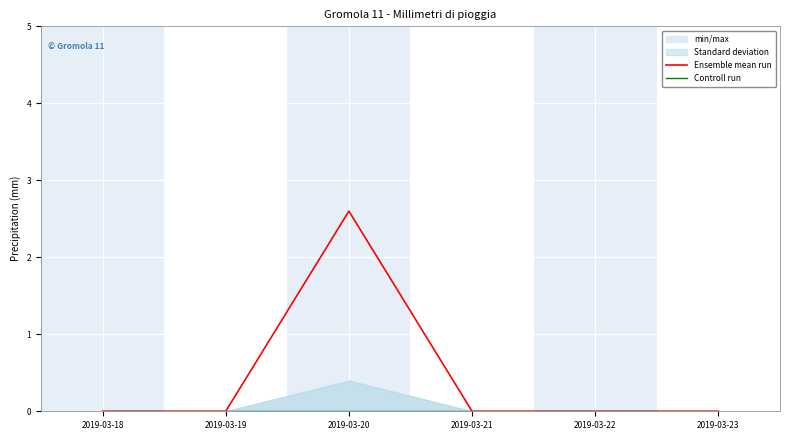

How many lines are shown in the chart?

2